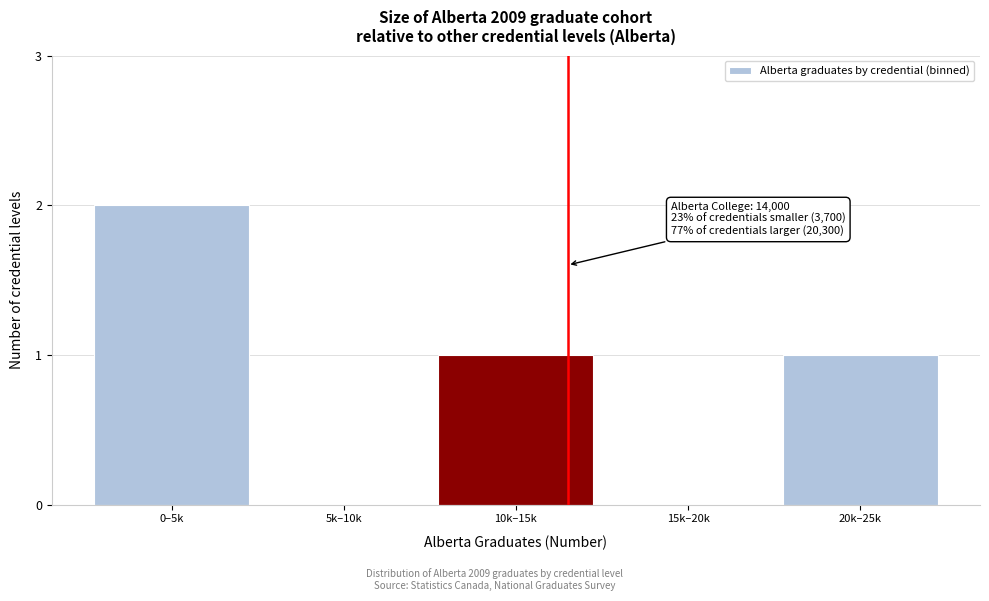

Reading right to left, extract all data points from this chart.

20k–25k=1	15k–20k=0	10k–15k=1	5k–10k=0	0–5k=2